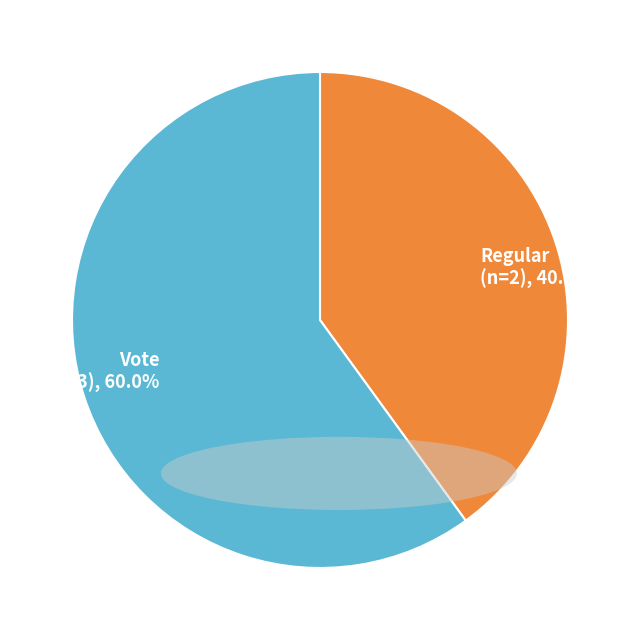

Which slice is the largest?

Vote